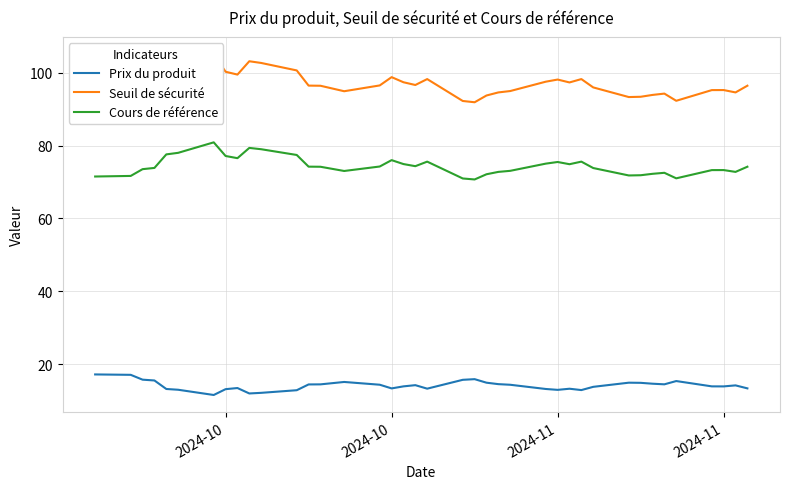

In Cours de référence, how many points are lower than both neighbors (excluding endpoints)?

8